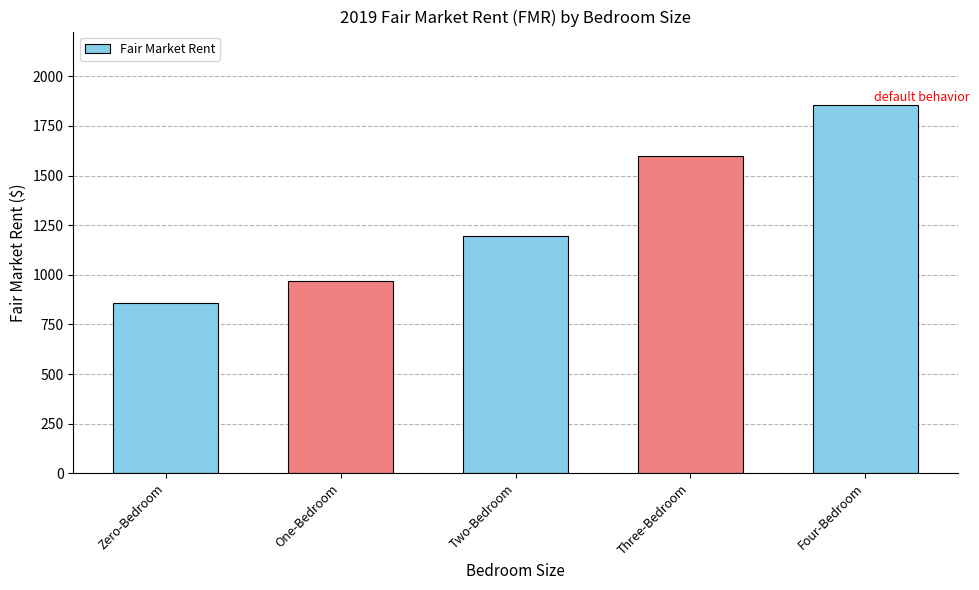

Between Two-Bedroom and One-Bedroom, which is larger?

Two-Bedroom